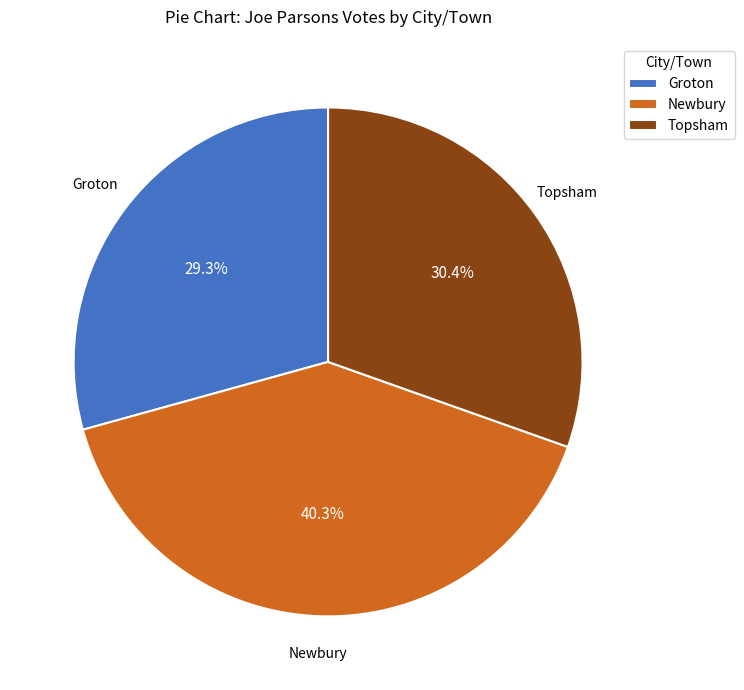

To the nearest percent, what percentage of the pie is Topsham?

30%